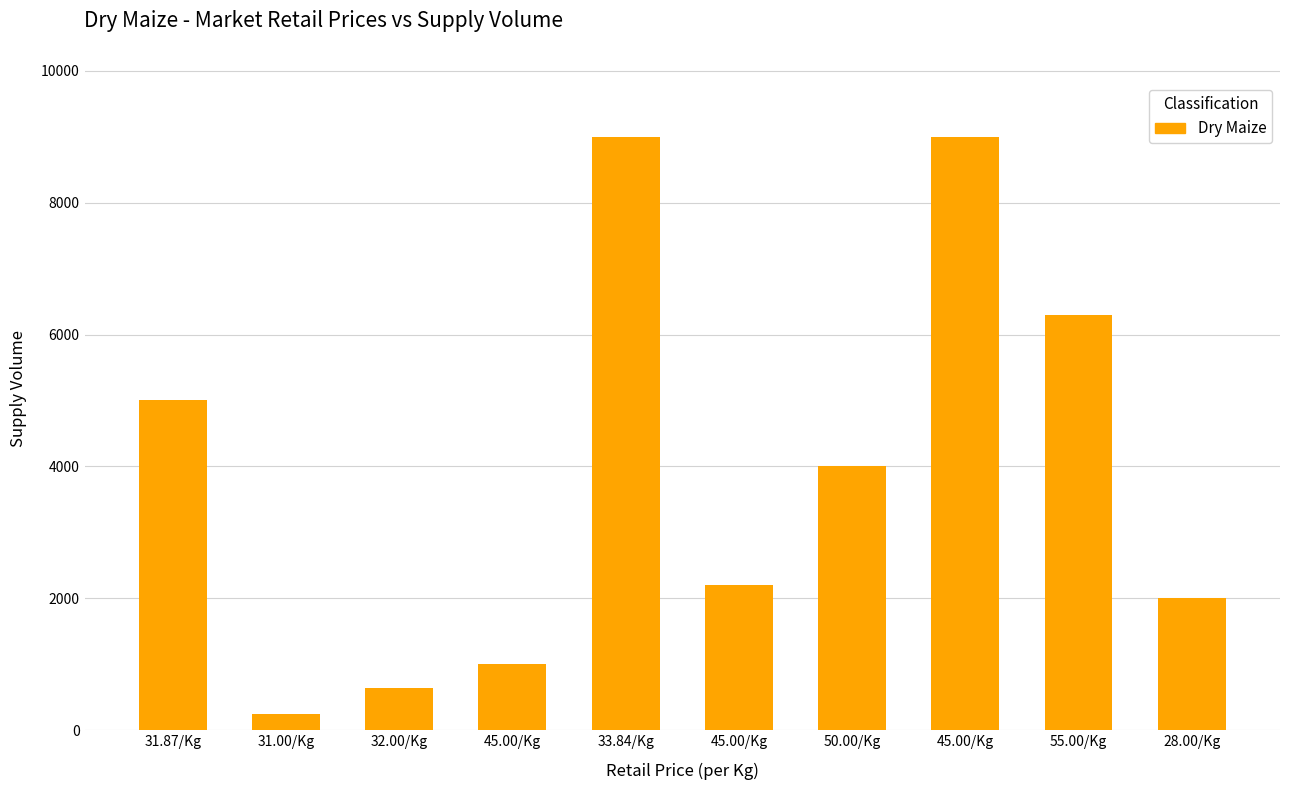

How many data points does each series have?

10